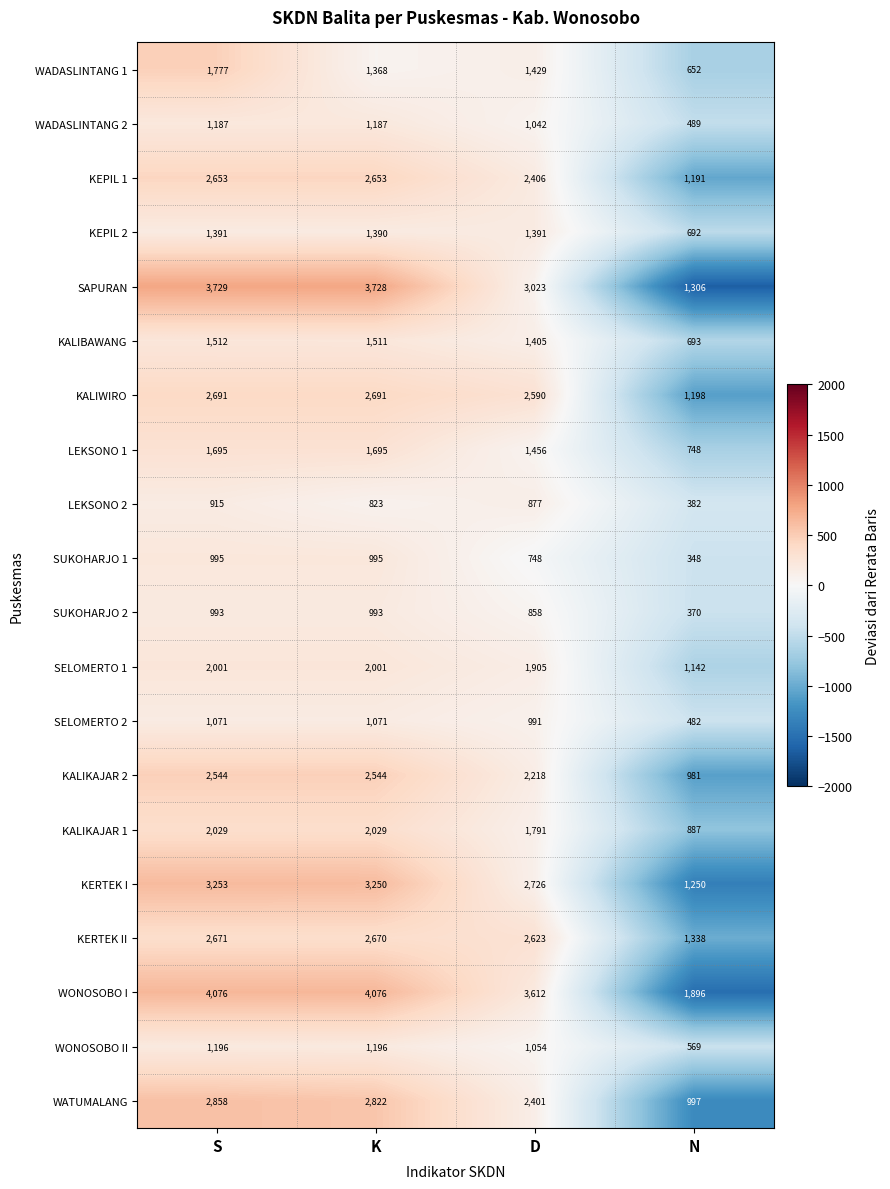

List the series in order of their peak value, lowest first.

LEKSONO 2, SUKOHARJO 2, SUKOHARJO 1, SELOMERTO 2, WADASLINTANG 2, WONOSOBO II, KEPIL 2, KALIBAWANG, LEKSONO 1, WADASLINTANG 1, SELOMERTO 1, KALIKAJAR 1, KALIKAJAR 2, KEPIL 1, KERTEK II, KALIWIRO, WATUMALANG, KERTEK I, SAPURAN, WONOSOBO I